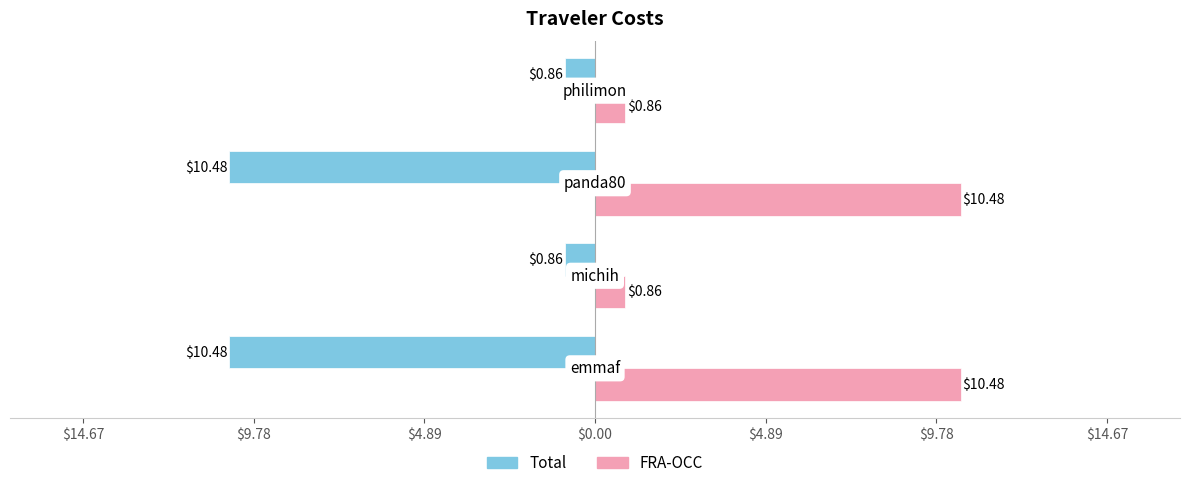

What are all the series names shown in the legend?

Total, FRA-OCC